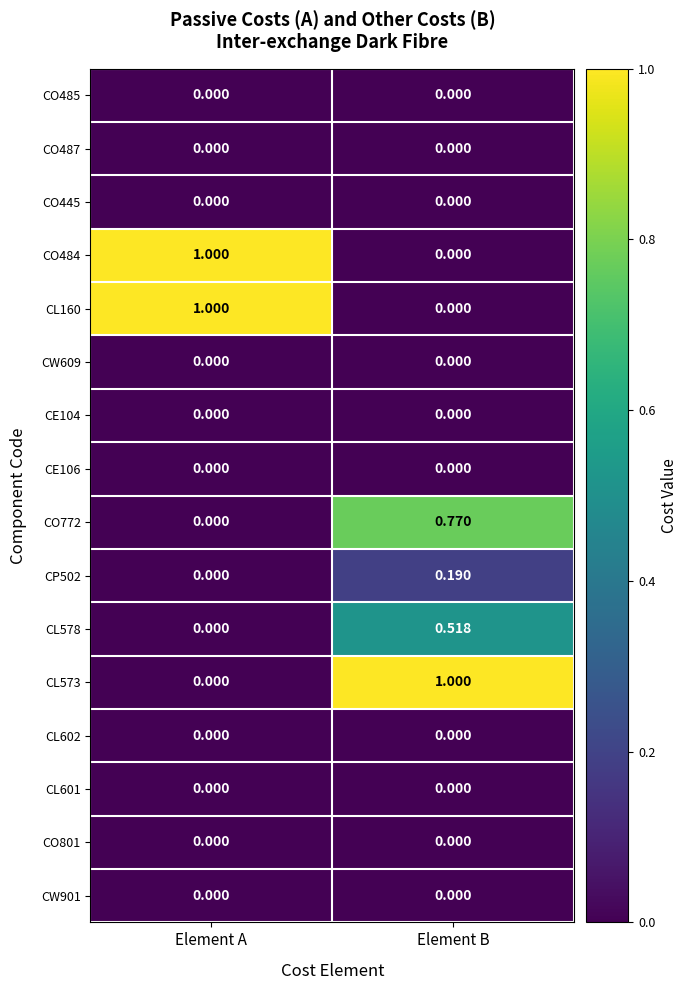

At which category is the sum across all series the highest?

Element B